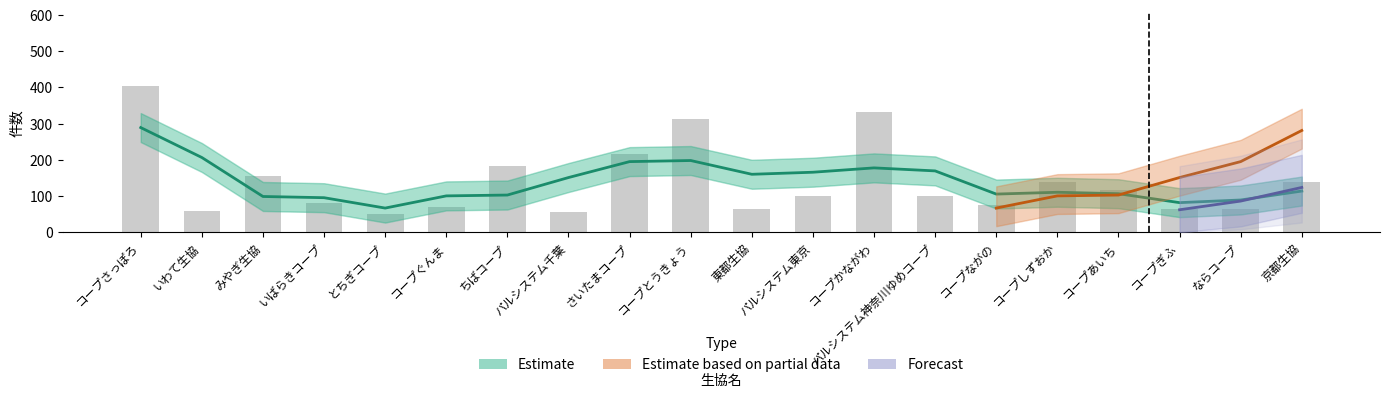

How many distinct data groups are displayed?

3